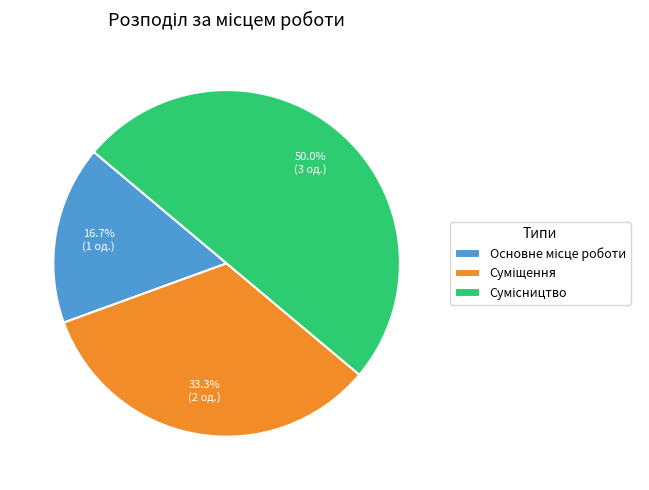

How many segments does this pie chart have?

3